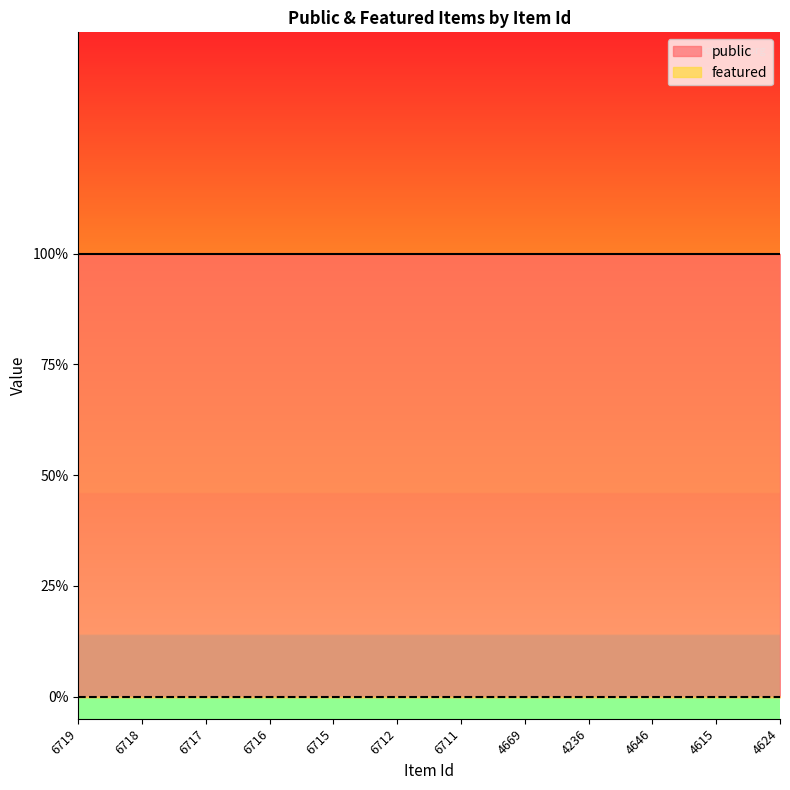

At which category is the sum across all series the highest?

6719